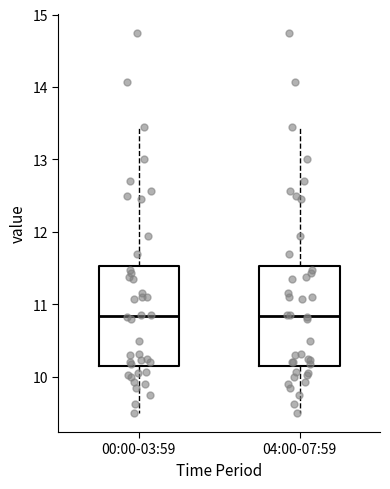

Where does the lower whisker of the box for 04:00-07:59 end on the y-axis? The values are not printed on the chart, so give them approximately, as read against the axis.

9.5